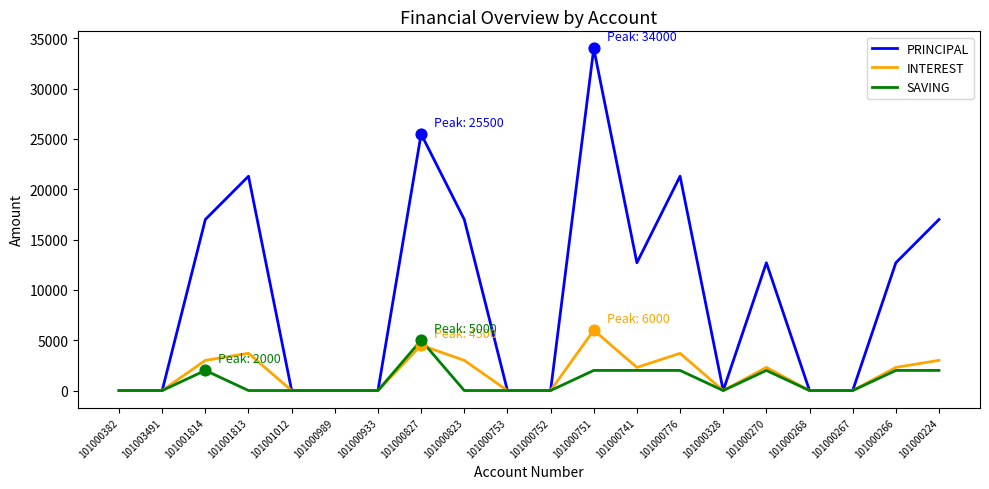

At which category is the sum across all series the highest?

101000751